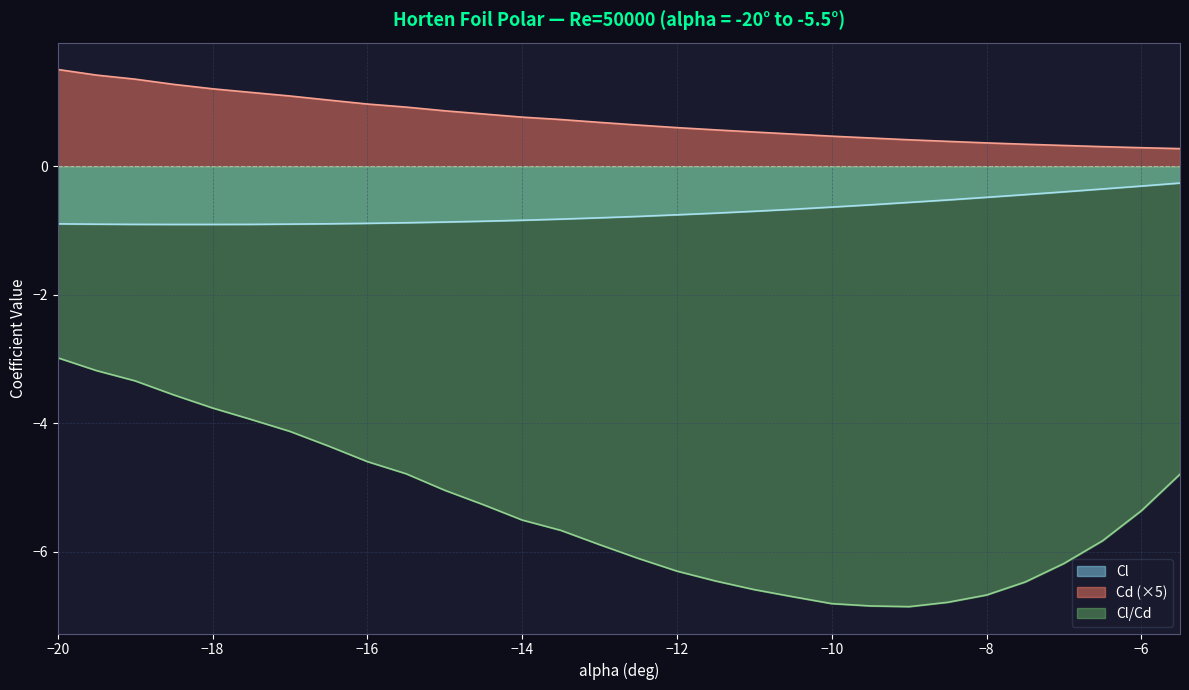

What is the difference between the highest and lowest values at -16.5?

5.4